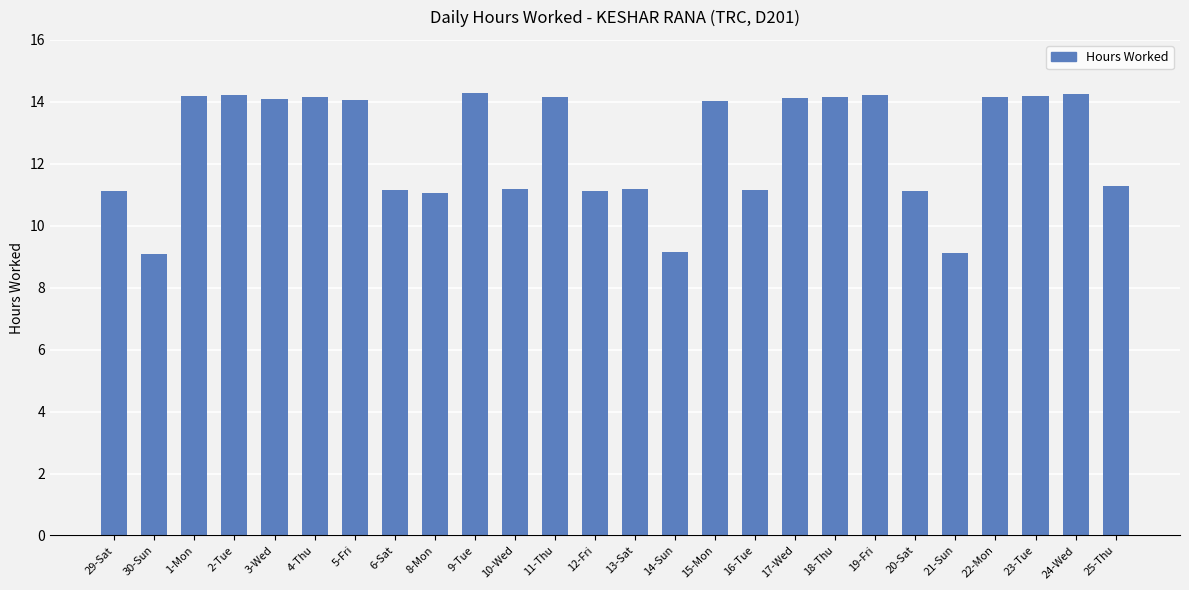

What position from the left is 3-Wed?

5